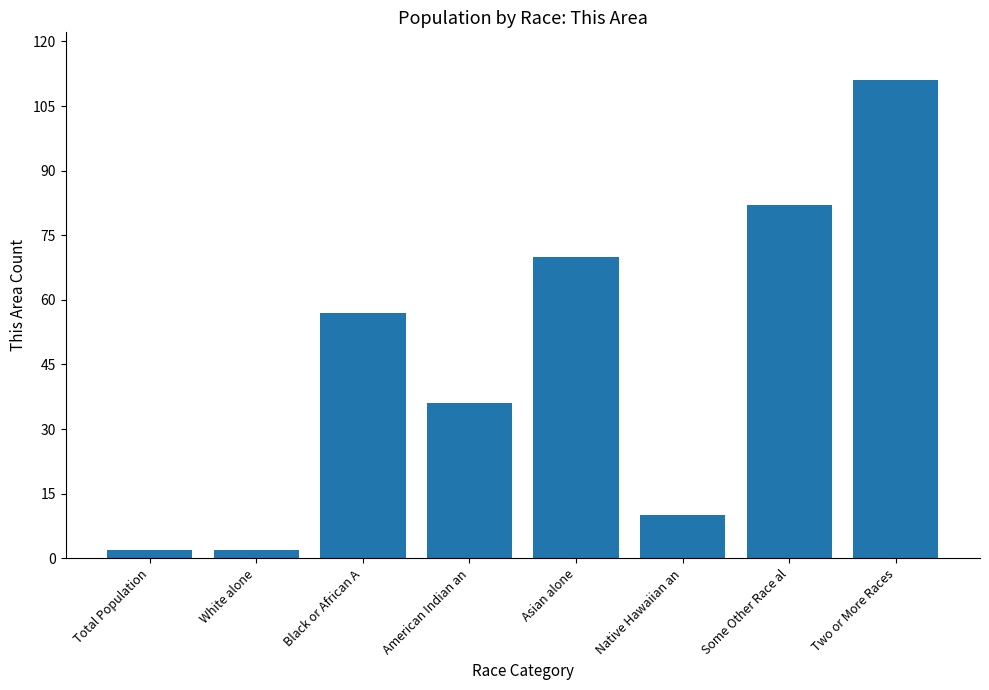

The chart shows a value of 57 at Black or African A. True or false?

True